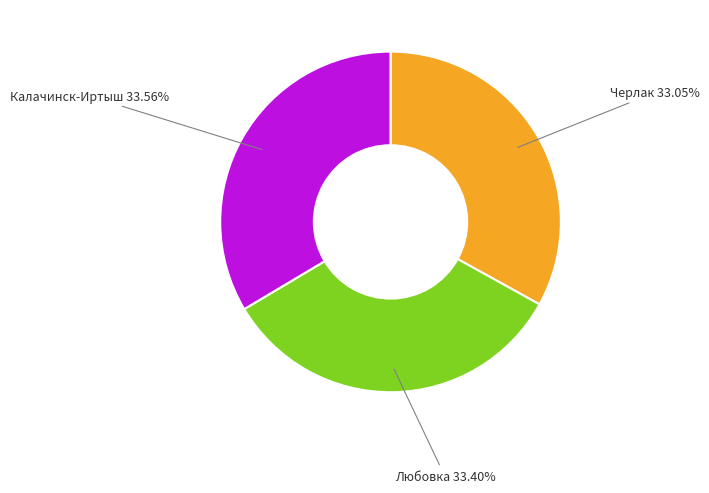

To the nearest percent, what portion does Черлак represent?

33%